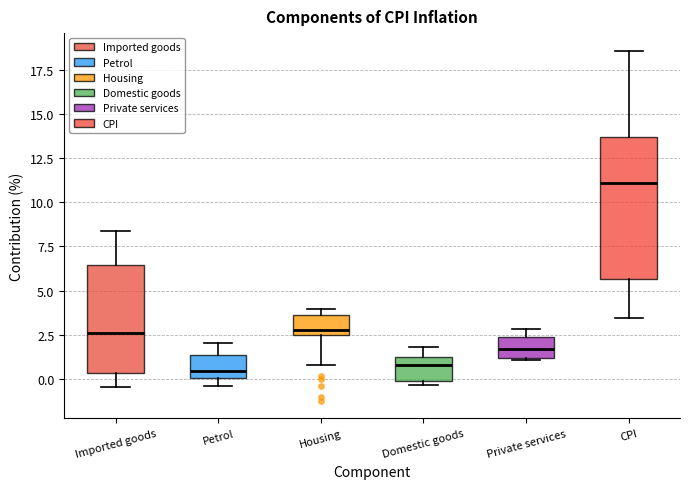

Which box's median line is the highest?

CPI